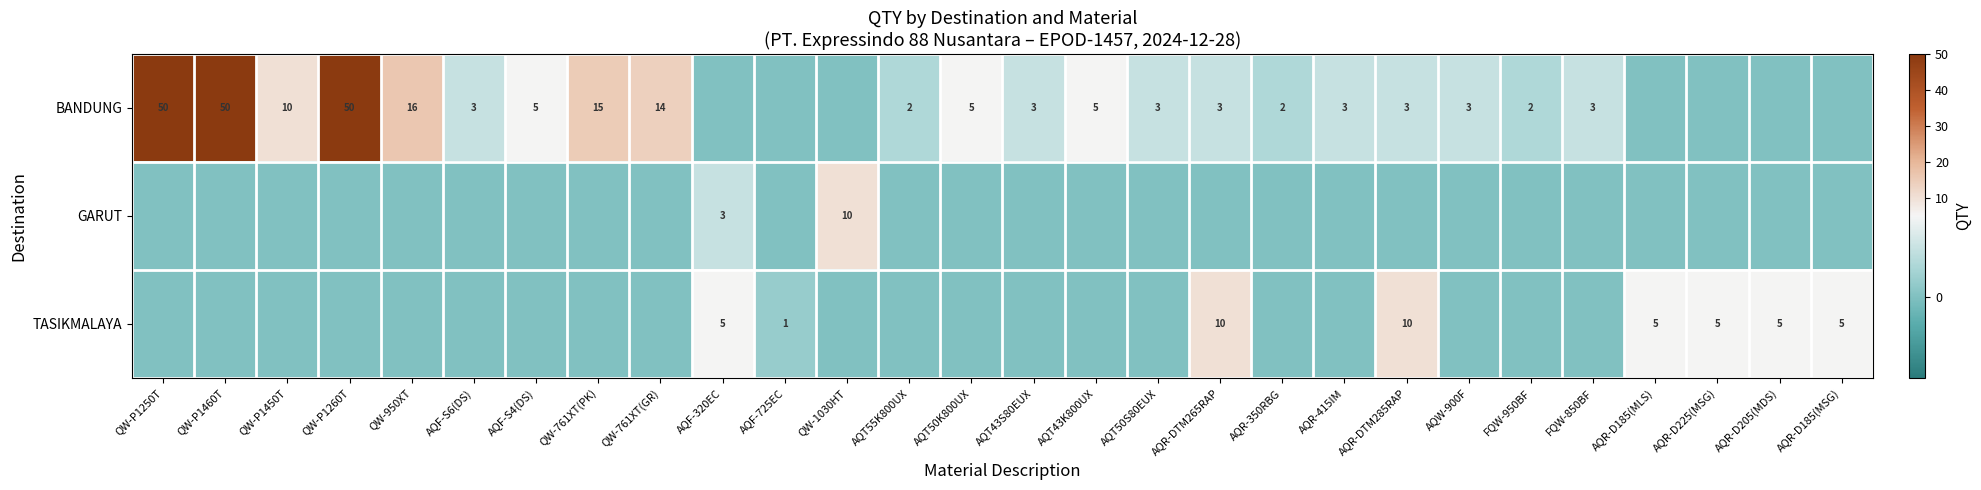

What is the total value across all series at AQF-320EC?

8